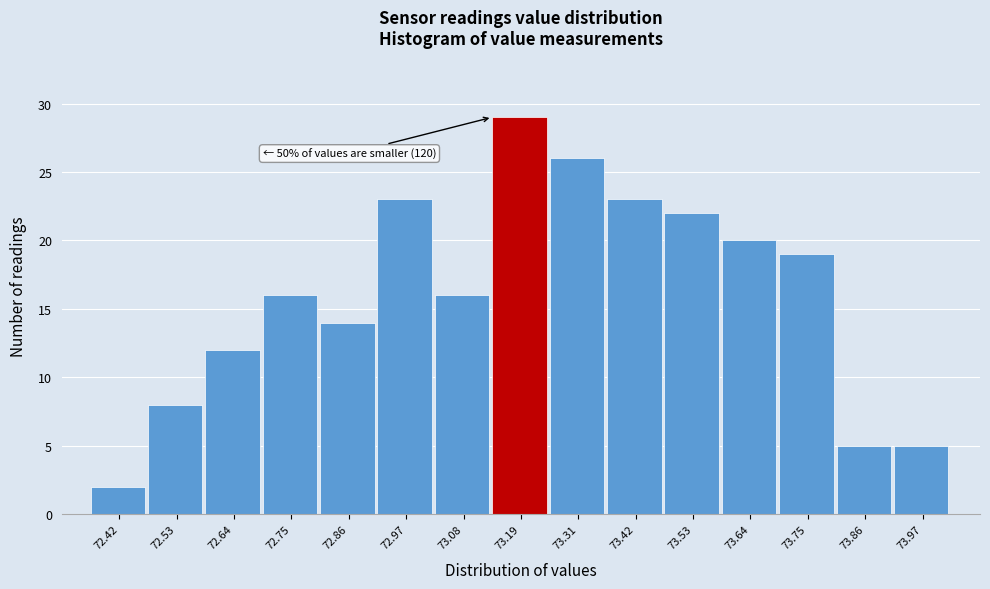

Reading right to left, what are all the values shown in this chart?

5	5	19	20	22	23	26	29	16	23	14	16	12	8	2